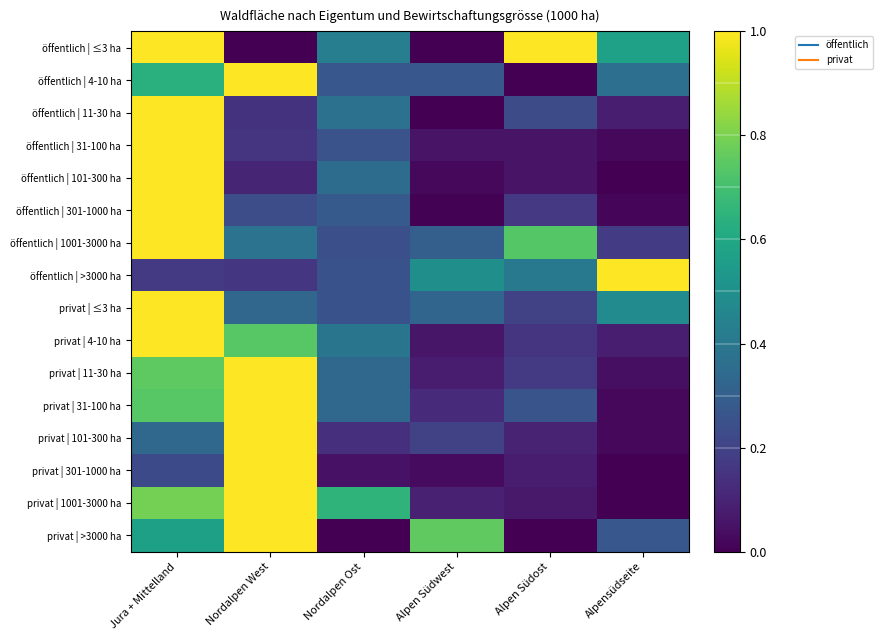

Which series has the largest total across all categories?

öffentlich | ≤3 ha